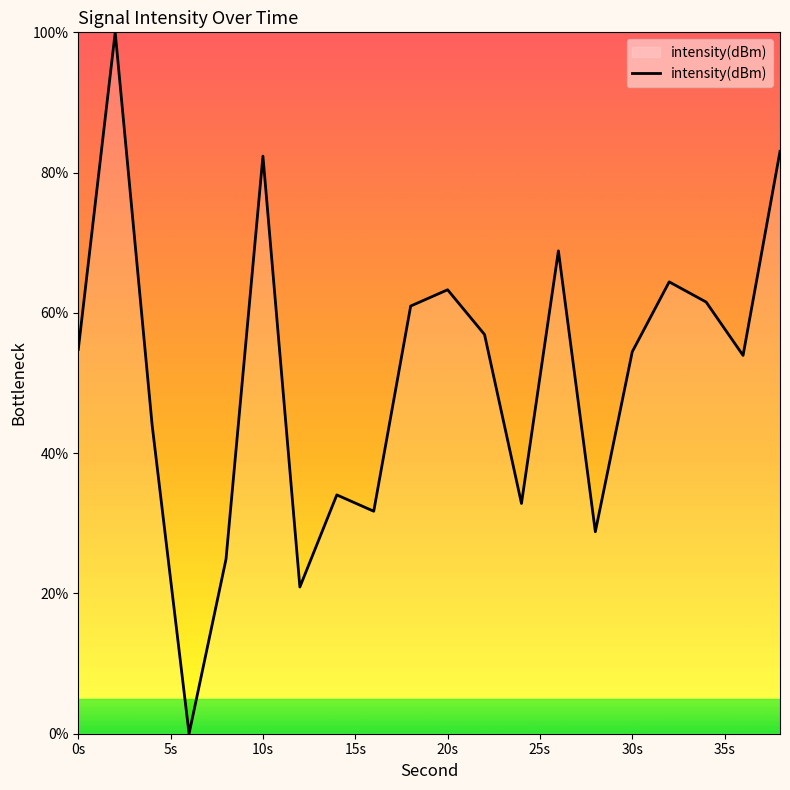

How many lines are shown in the chart?

1